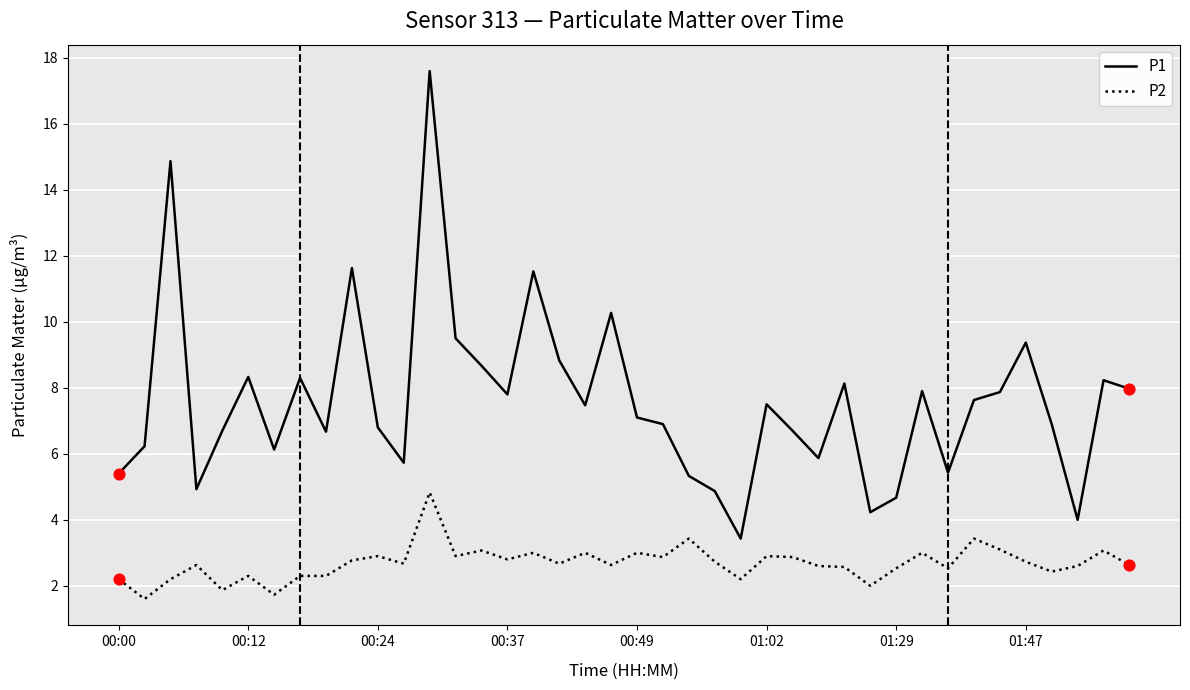

Which series has the largest total across all categories?

P1